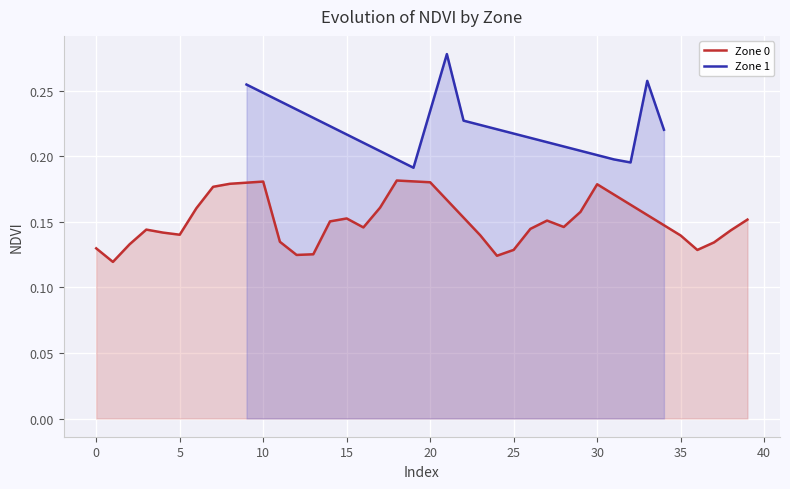

What is the difference between the maximum and second lowest values?

0.1